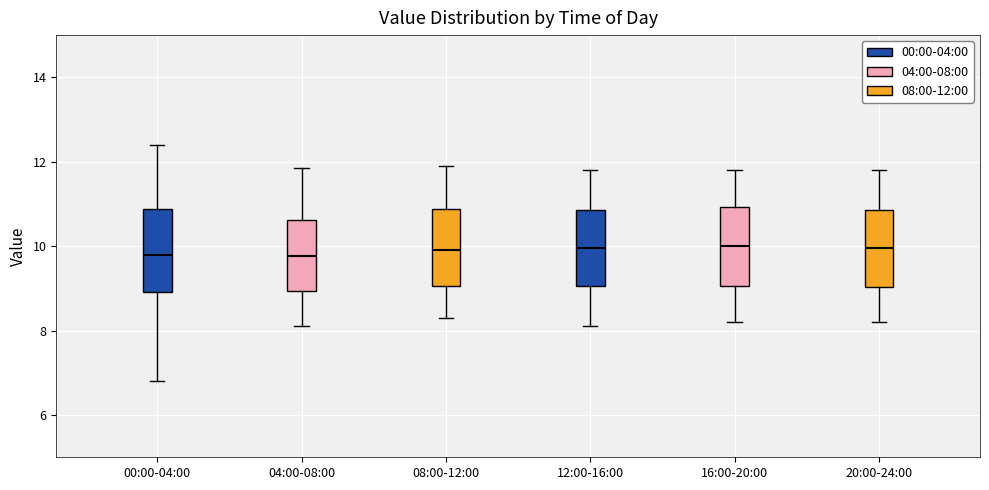

Reading left to right, transcribe this box plot: for each box, give where its median line is, the range the box spans, and where its two whiskers end, as read against the y-axis. The values are not printed on the chart, so give them approximately, as read against the axis.

00:00-04:00: median 9.8, box 9.0 to 10.8, whiskers 6.8 to 12.4
04:00-08:00: median 9.8, box 9.0 to 10.6, whiskers 8.2 to 11.8
08:00-12:00: median 10.0, box 9.0 to 10.8, whiskers 8.4 to 12.0
12:00-16:00: median 10.0, box 9.0 to 10.8, whiskers 8.2 to 11.8
16:00-20:00: median 10.0, box 9.0 to 11.0, whiskers 8.2 to 11.8
20:00-24:00: median 10.0, box 9.0 to 10.8, whiskers 8.2 to 11.8